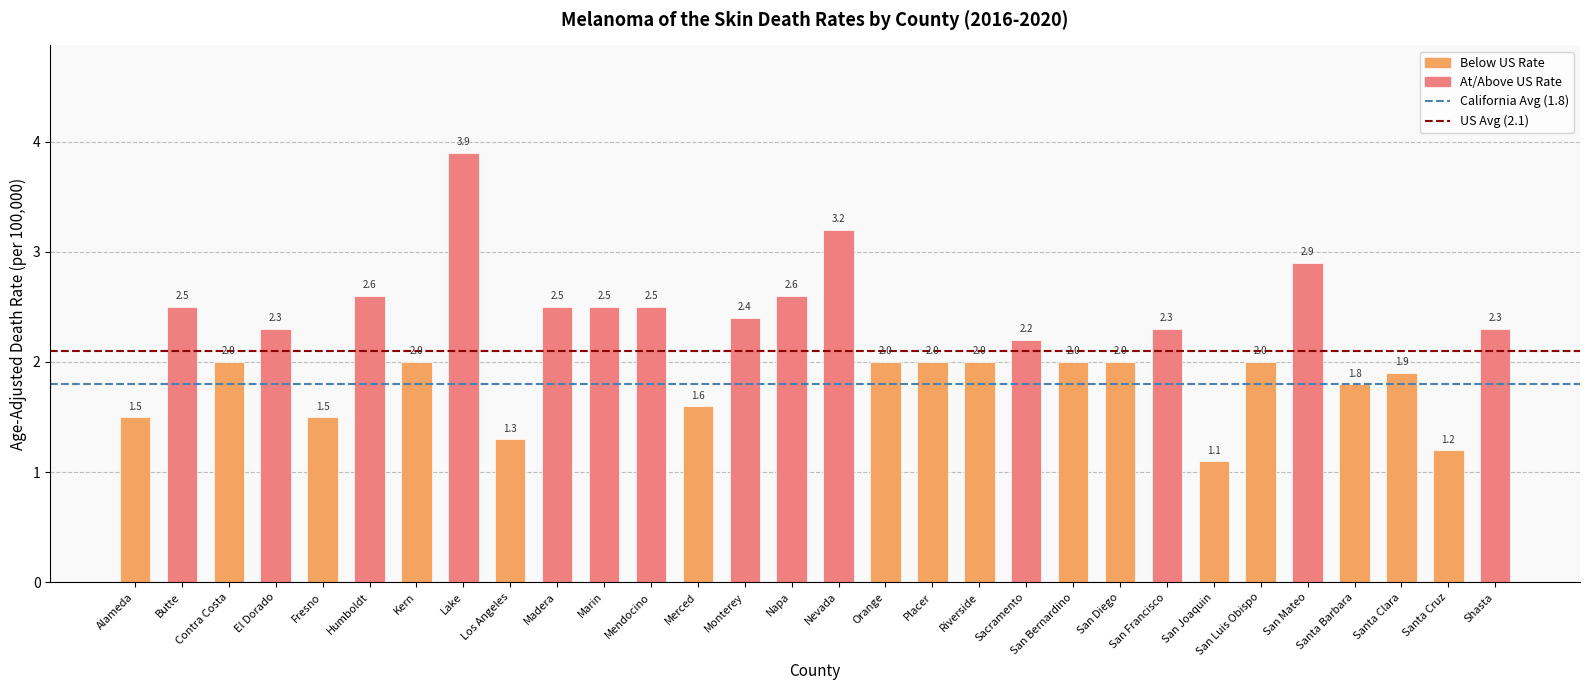

How many bars are there in total?

30